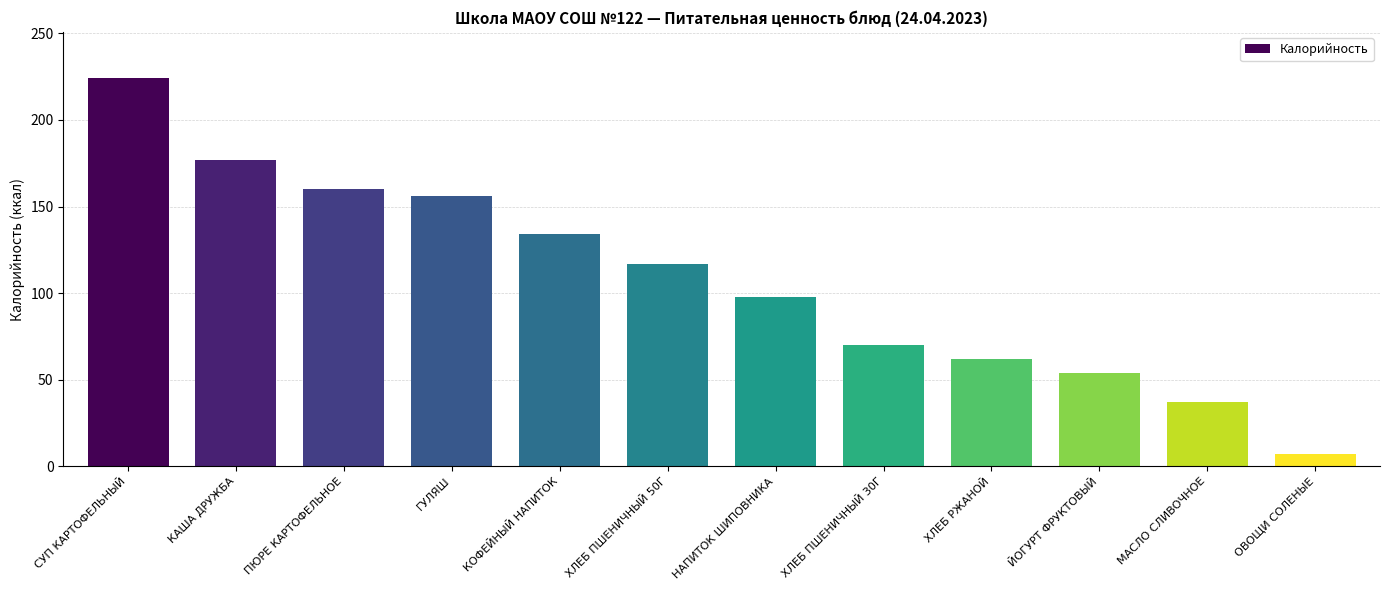

Which category has the lowest value across all series?

ОВОЩИ СОЛЕНЫЕ